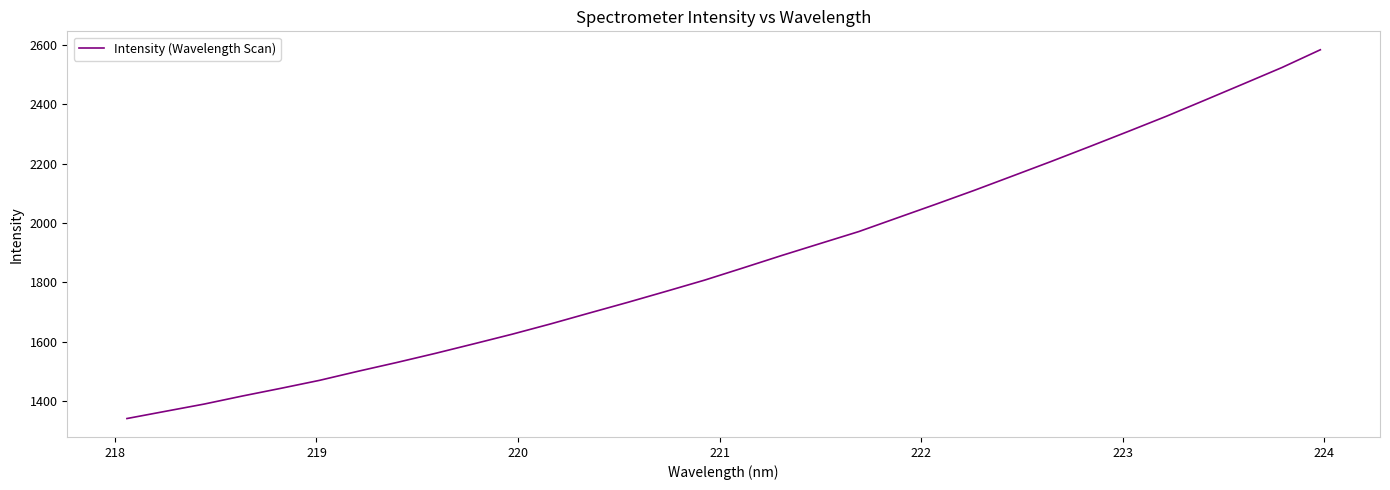

What is the minimum value shown in the chart?

1340.9